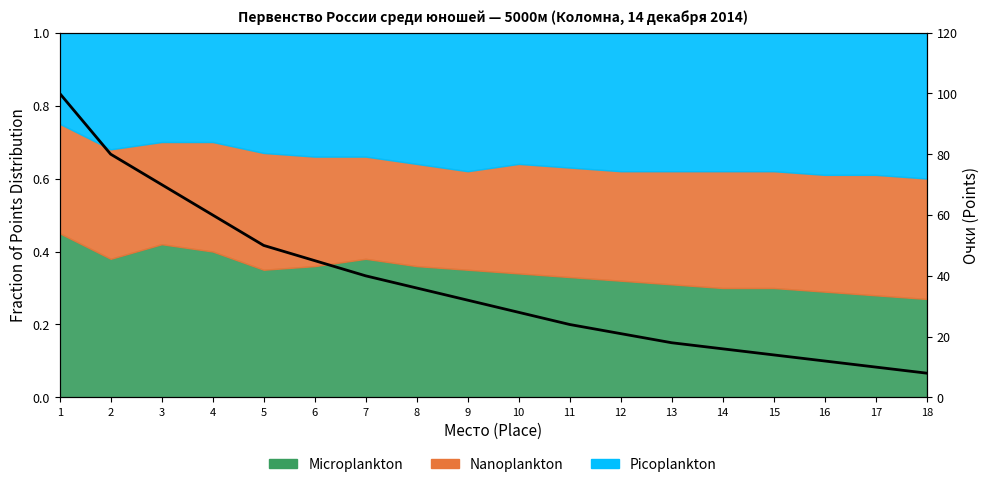

What is the average value?

37